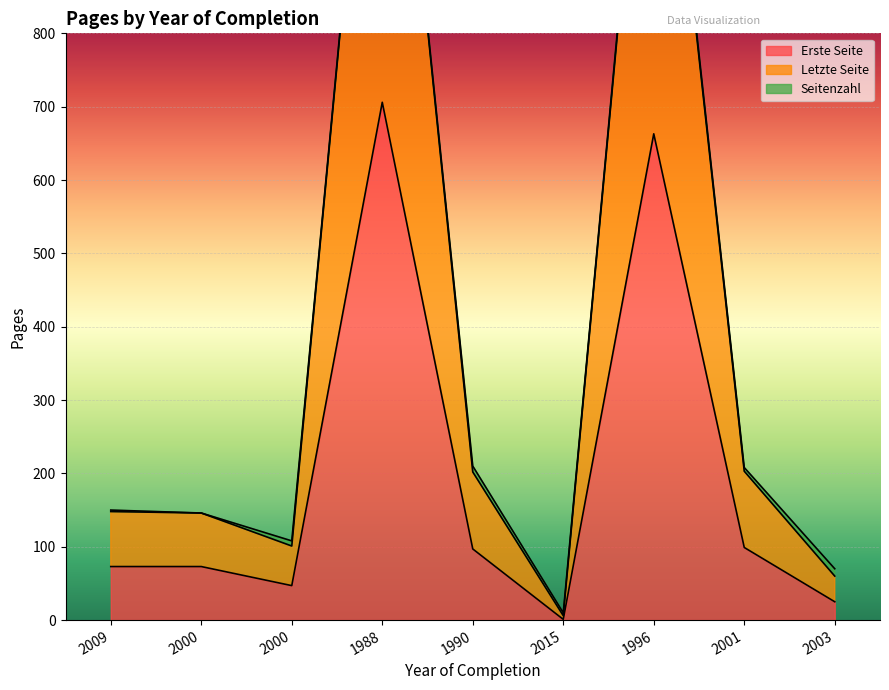

True or false: Erste Seite has a value of 47 at 2000.

True